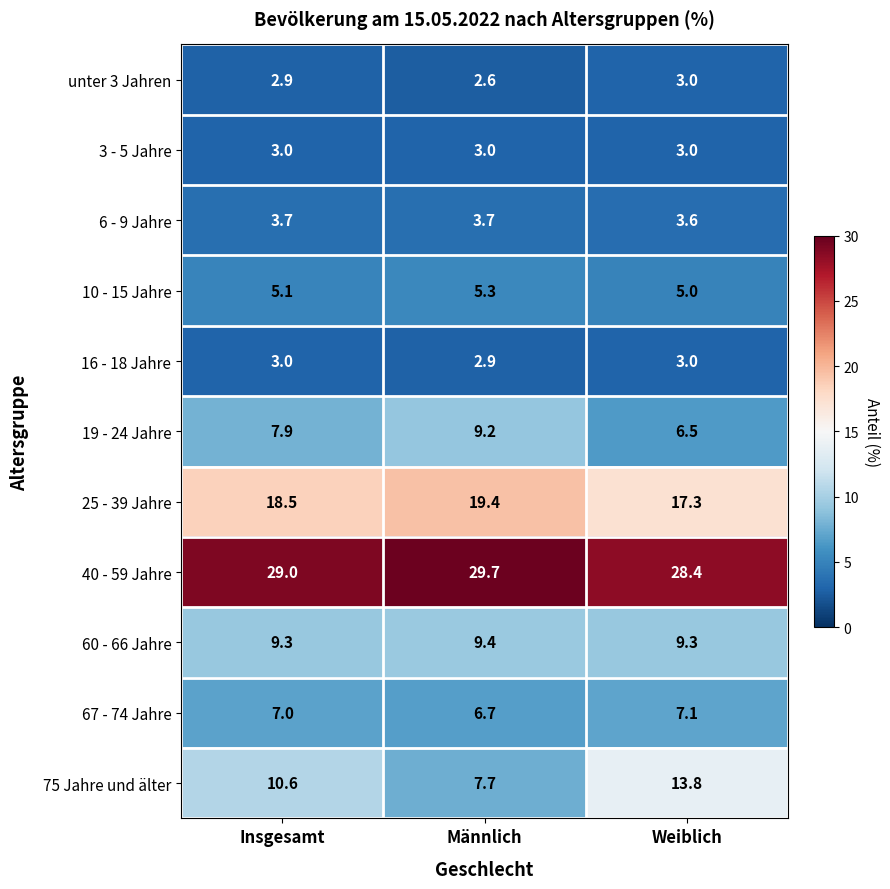

What is the spread (max minus min) of values at Männlich?

27.1